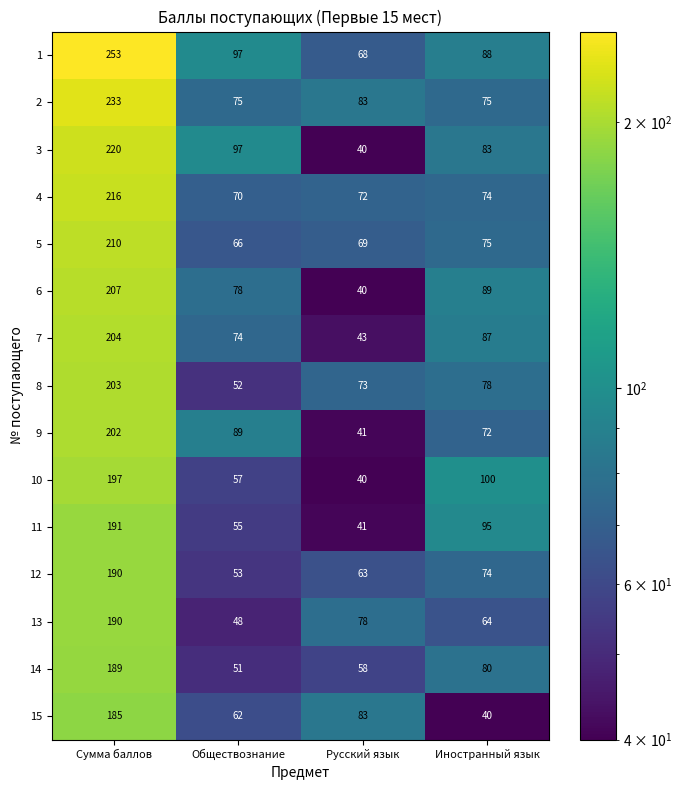

Is it true that 10 equals 100 at Иностранный язык?

True